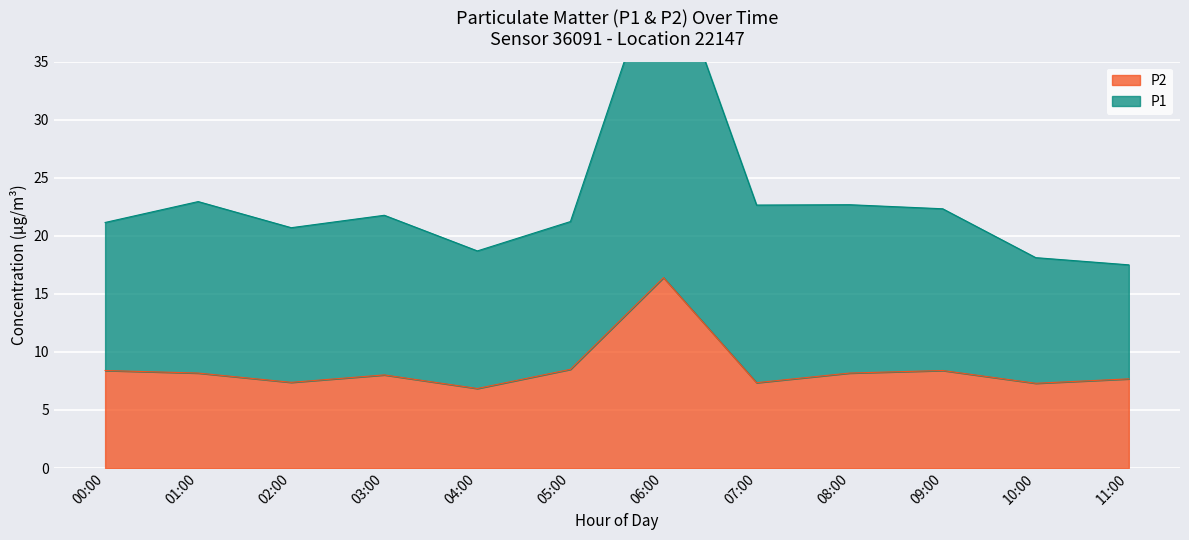

List the series in order of their peak value, lowest first.

P2, P1